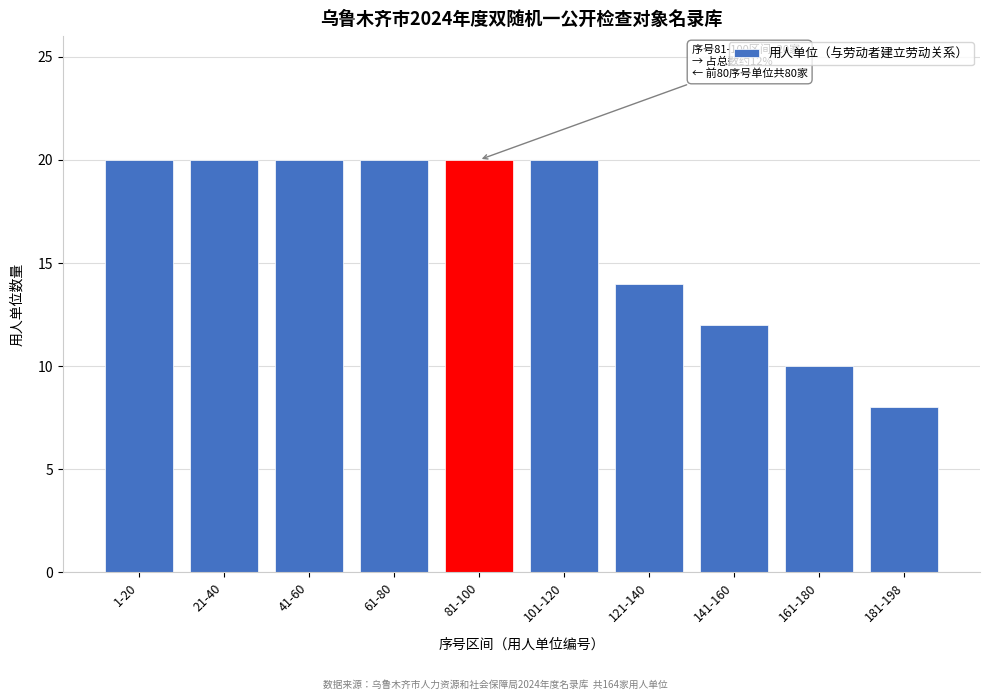

Reading right to left, what are all the values shown in this chart?

181-198=8	161-180=10	141-160=12	121-140=14	101-120=20	81-100=20	61-80=20	41-60=20	21-40=20	1-20=20